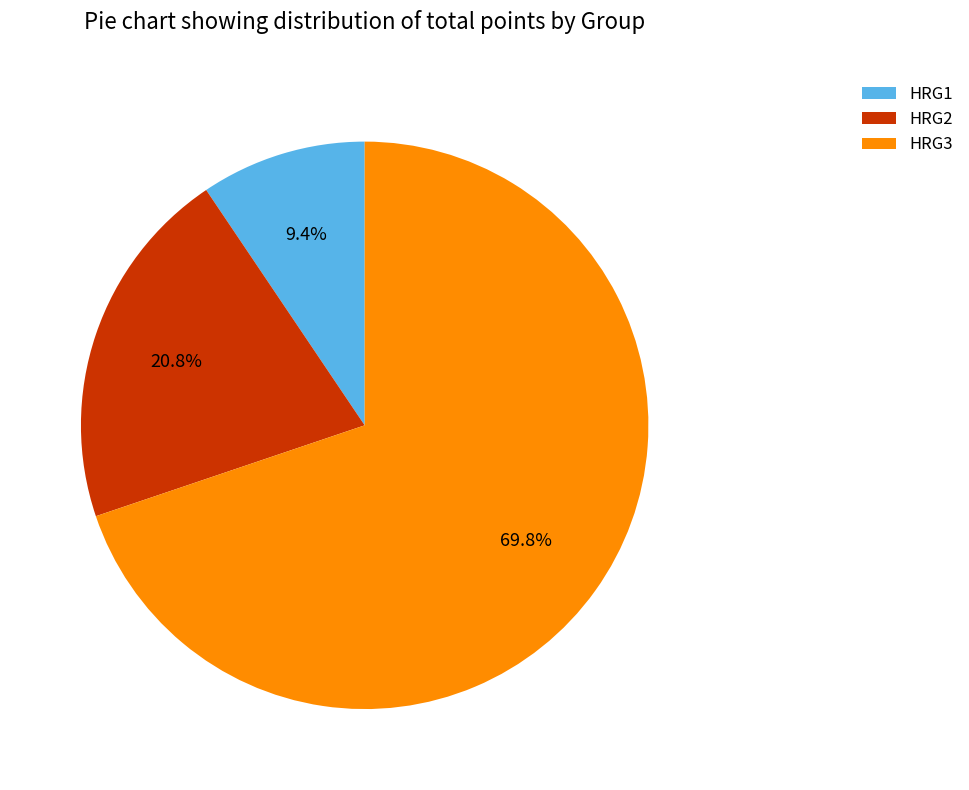

How many slices are in this pie chart?

3